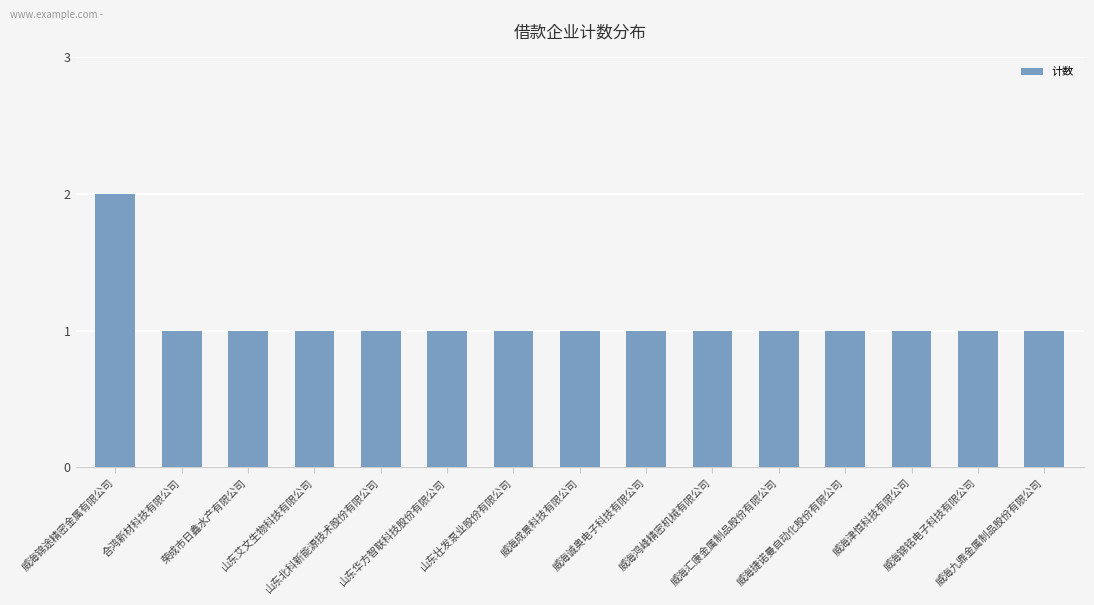

The chart shows a value of 1 at 山东华方智联科技股份有限公司. True or false?

True